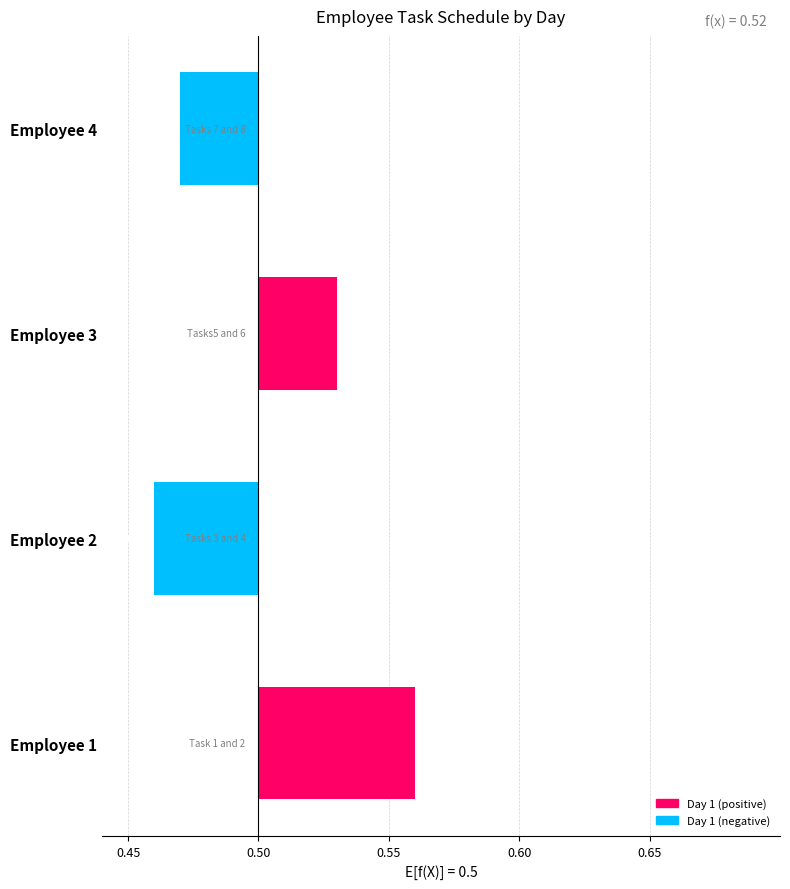

The value at Employee 4 is -0.0. True or false?

True